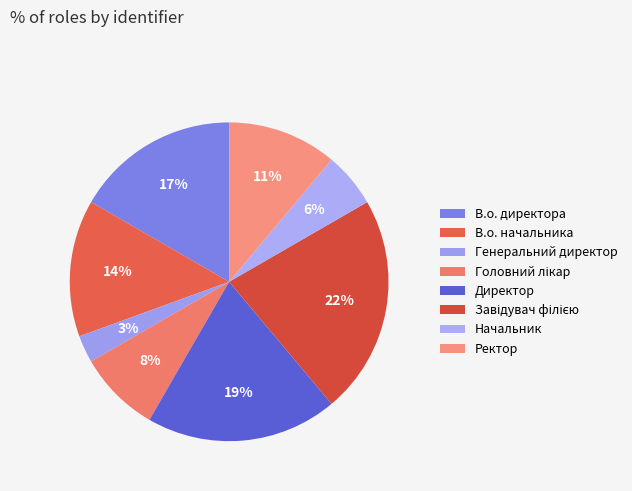

Does Генеральний директор account for over 50% of the chart?

No